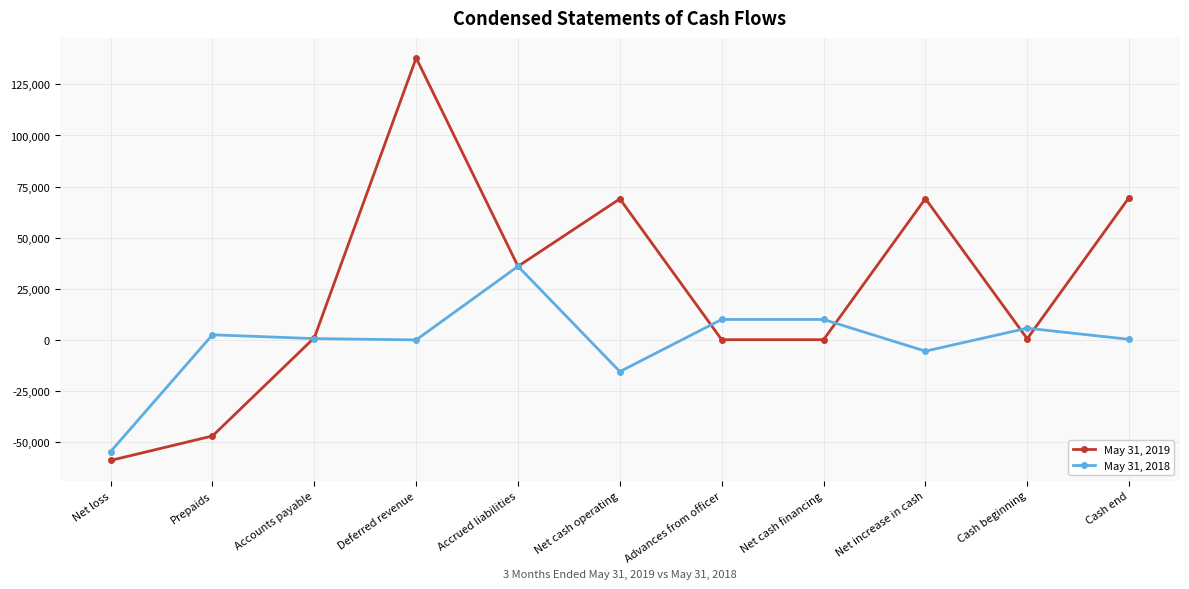

How many data points does each series have?

11